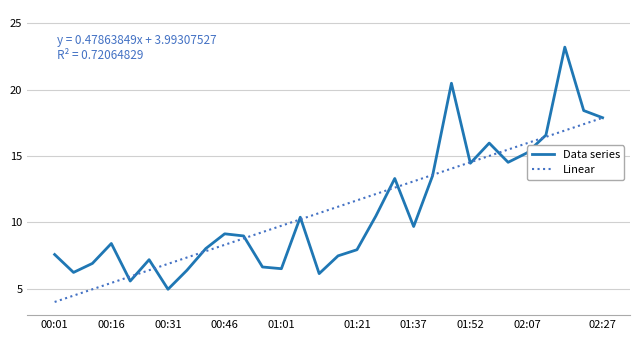

Which series has the largest range (max minus min)?

Data series